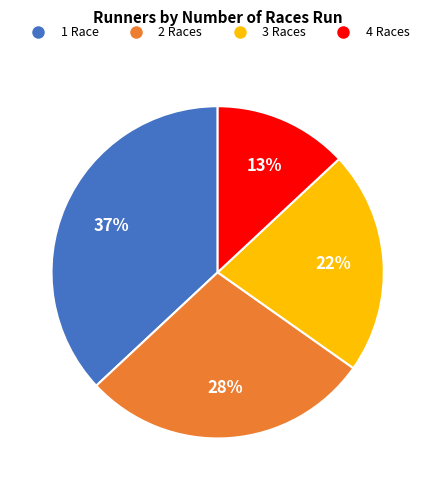

True or false: 3 accounts for 12% of the total.

False